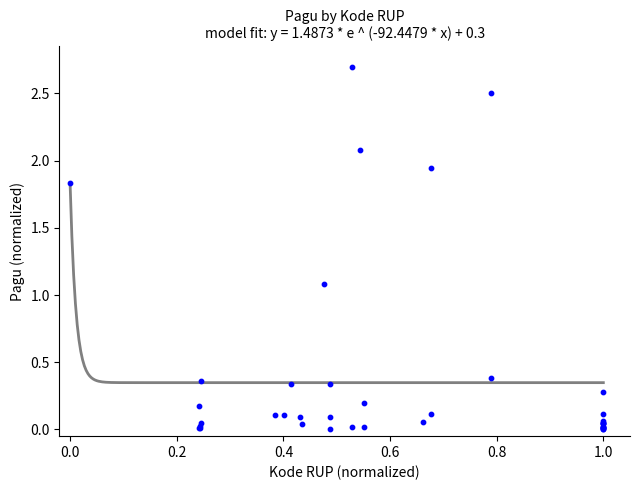

What Y value in the scatter plot is closest to 1?

1.1